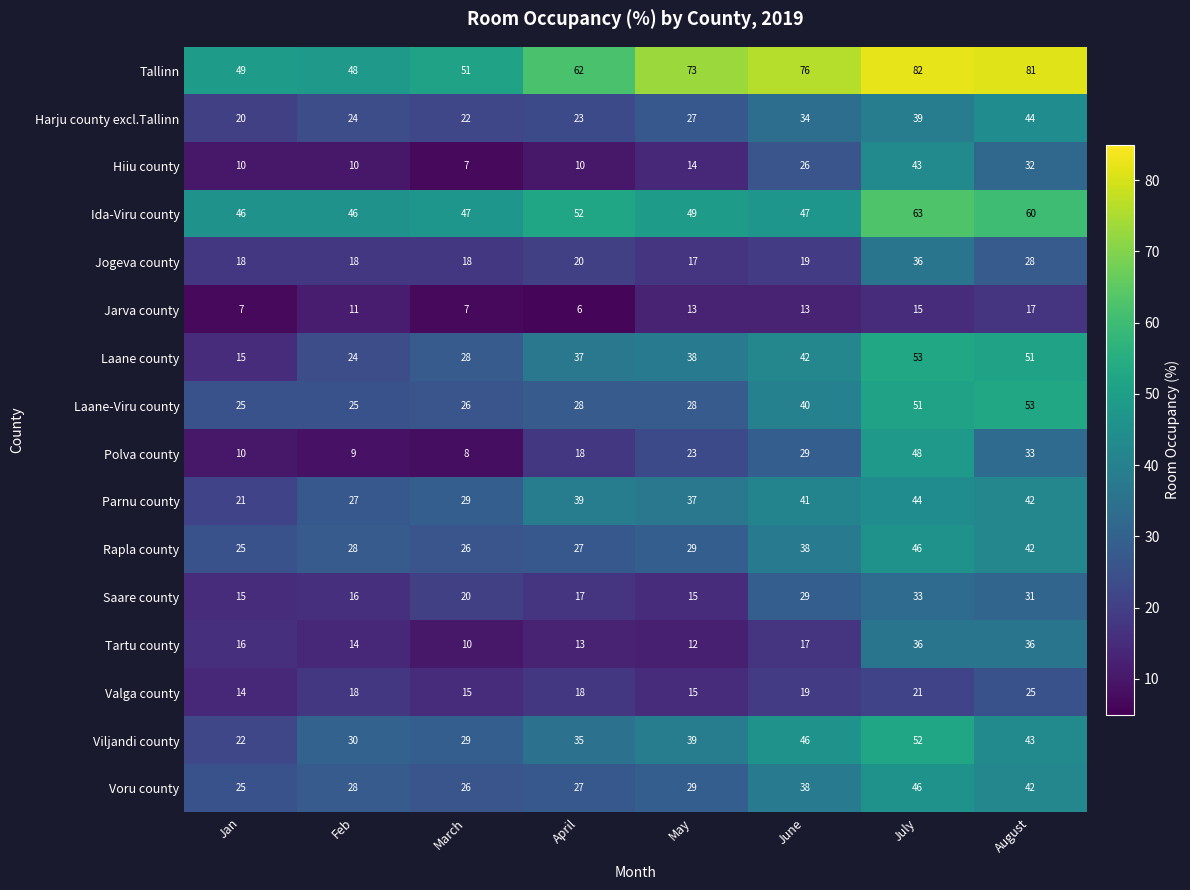

What is the maximum value shown in the chart?

82